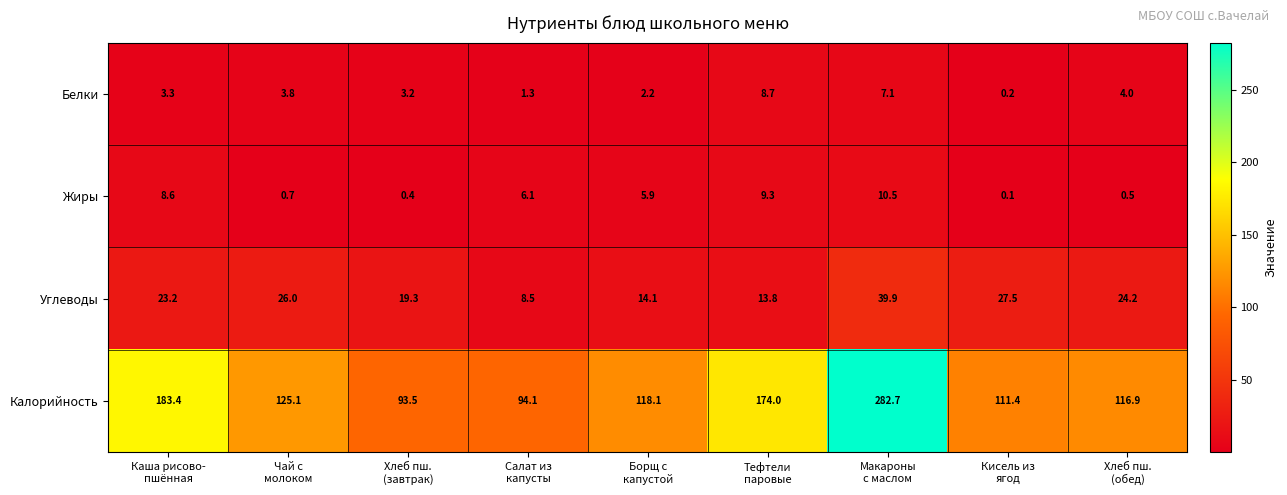

Count the number of data series in this chart.

4